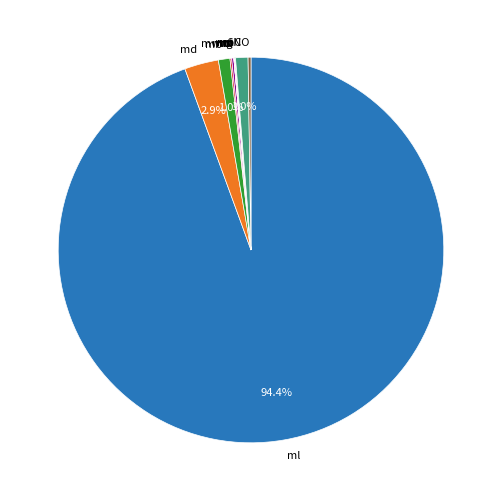

Which slice is the largest?

ml